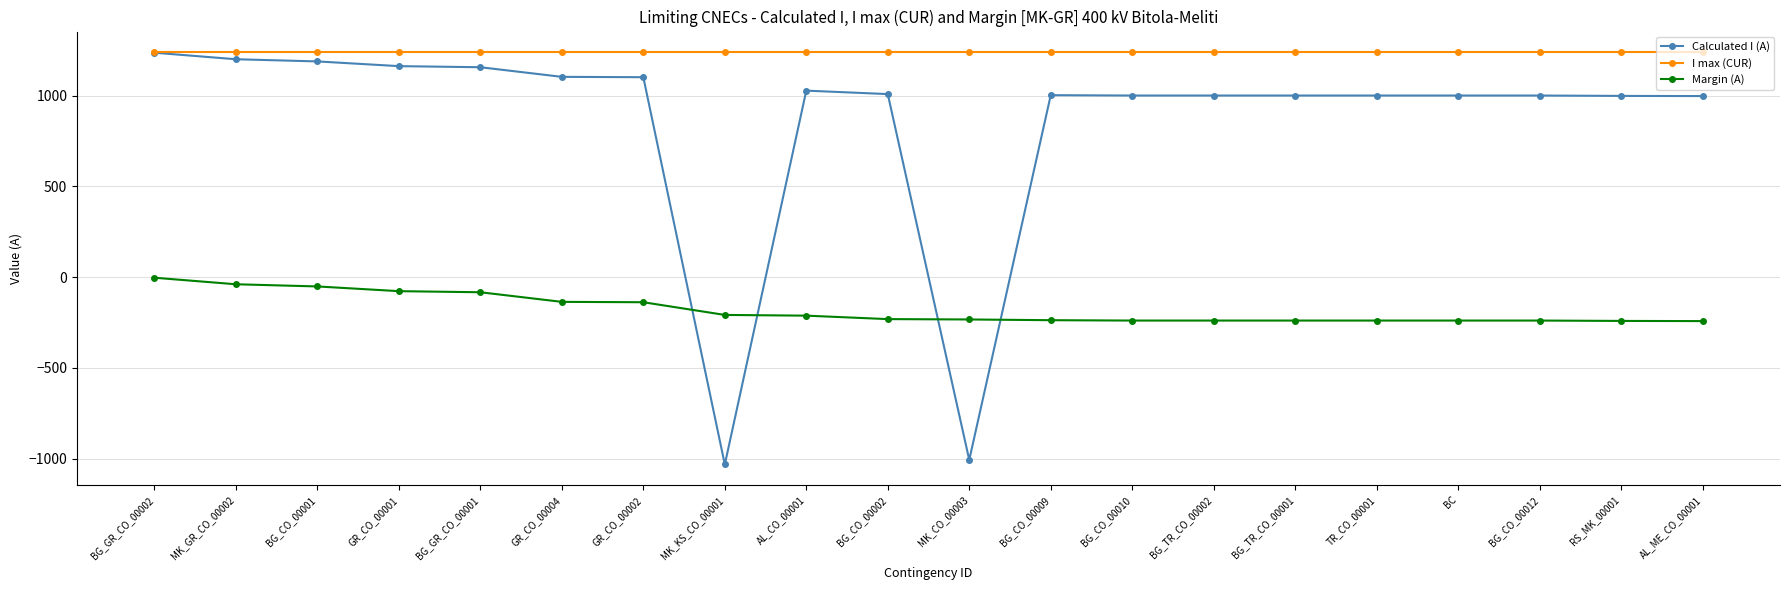

What is the value of the Margin (A) point at the 3rd from the left?

-51